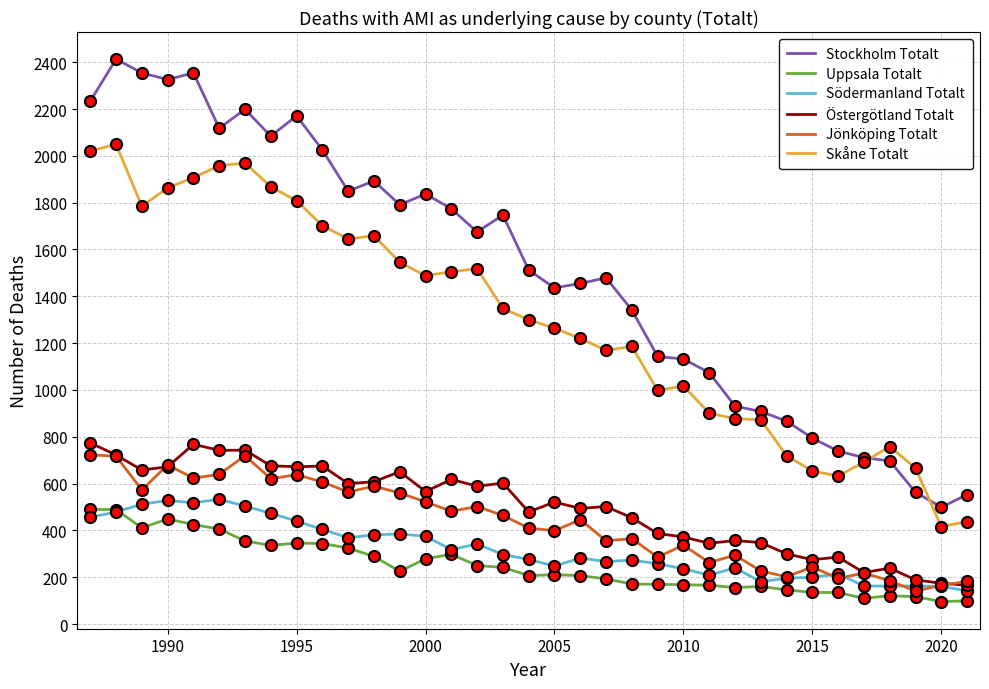

Does the chart display data point markers on the line(s)?

No